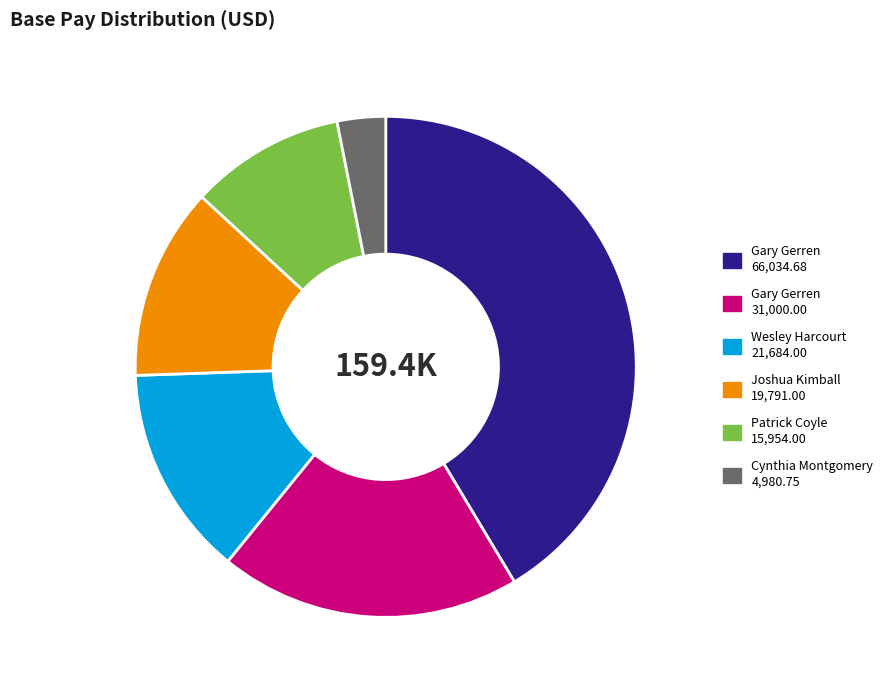

Is there any slice that represents more than half of the pie?

No